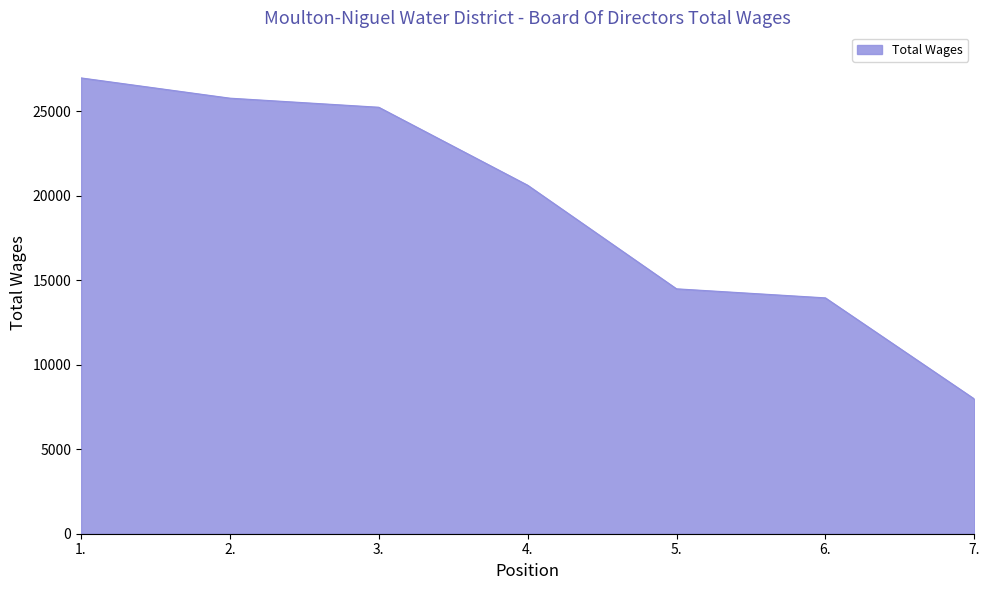

What is the smallest value displayed?

7975